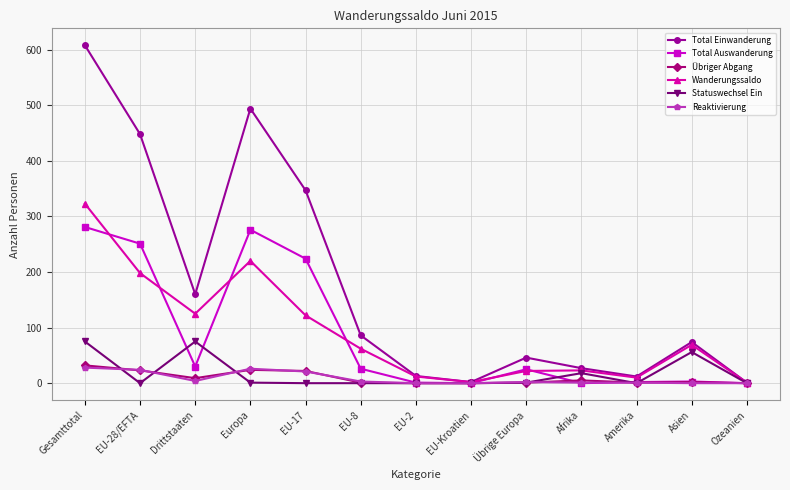

How many data points does each series have?

13